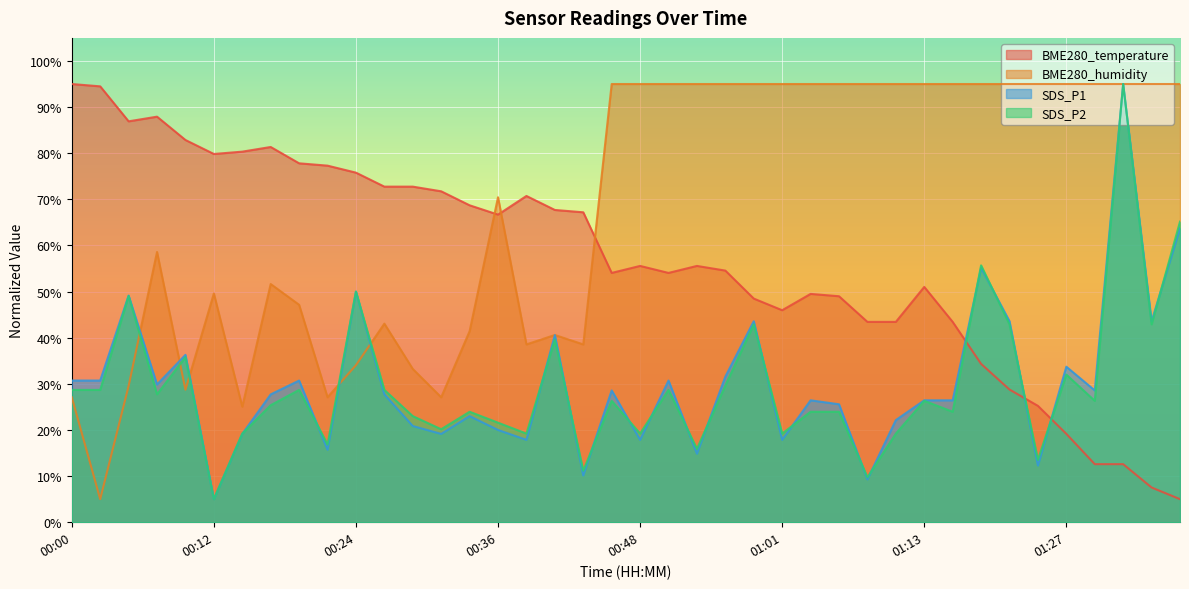

Which has a higher value, 00:19 or 00:05?

00:05